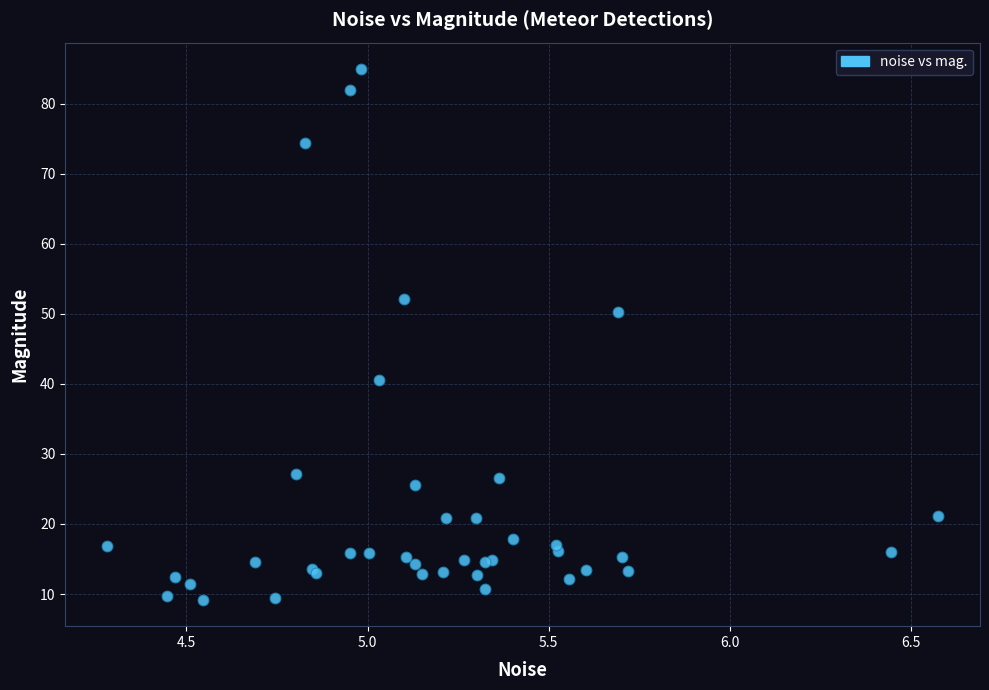

What Y value in the scatter plot is closest to 47?

50.3